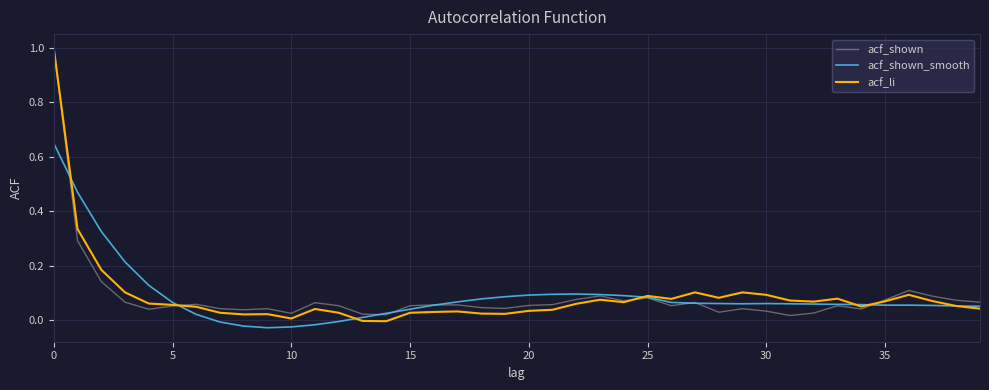

What is the maximum value shown in the chart?

1.0